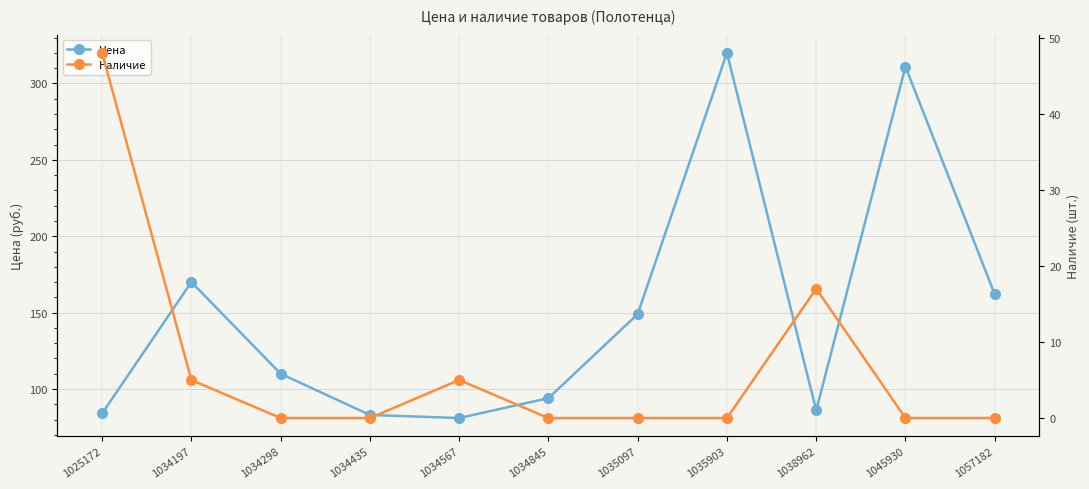

Is the value of Наличие at 1035903 greater than the value of Цена at 1034845?

No